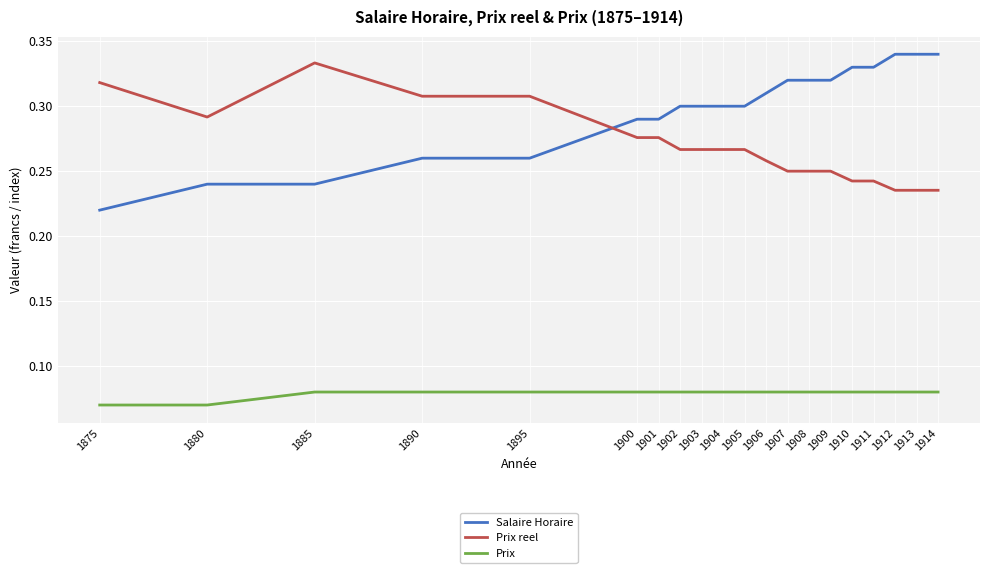

Rank the series at 1913 from lowest to highest value.

Prix, Prix reel, Salaire Horaire